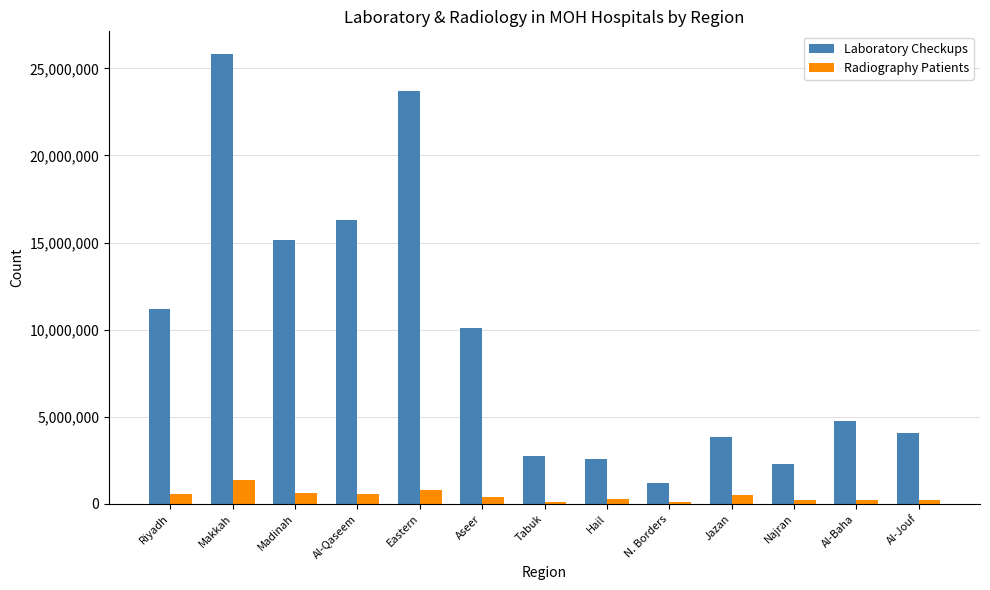

What is the sum of all Laboratory Checkups values?

123707620